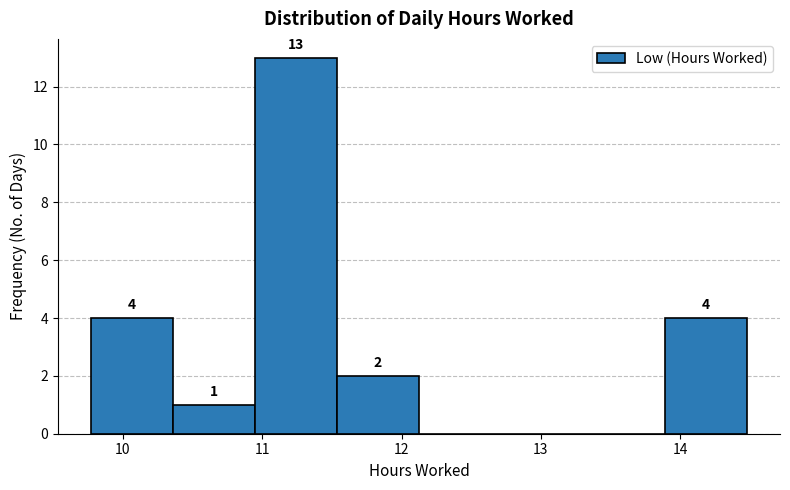

Over which range of the x-axis is the bar tallest?

10.9 to 11.5